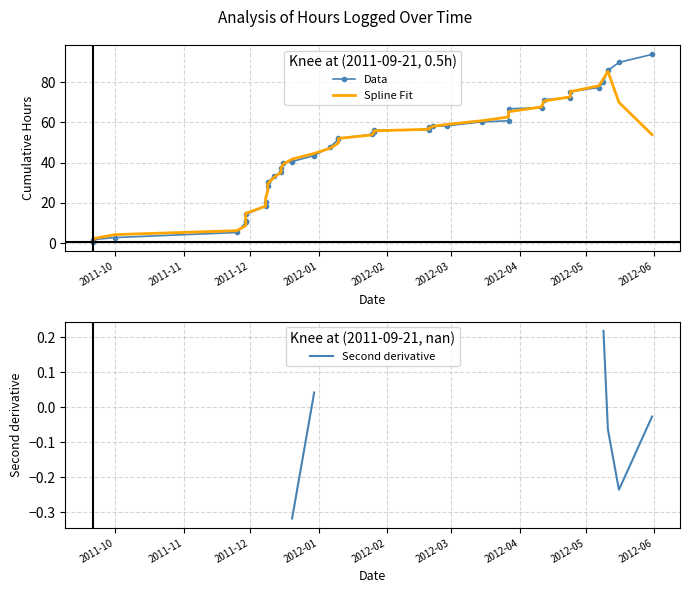

List the series in order of their peak value, highest first.

Data, Spline Fit, Second derivative